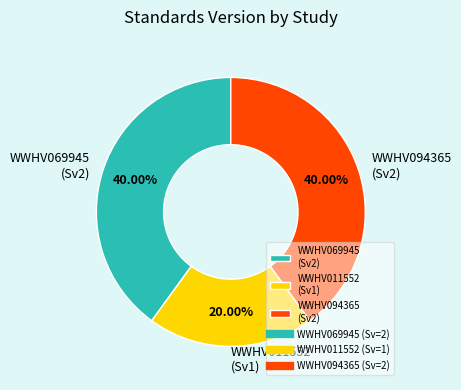

Between WWHV069945 (Sv2) and WWHV011552 (Sv1), which is larger?

WWHV069945 (Sv2)